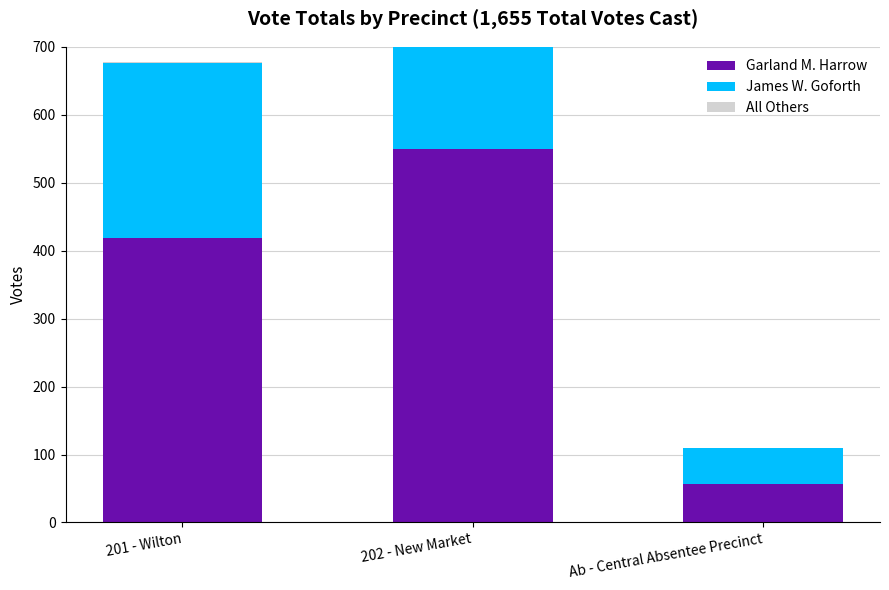

Rank the series at Ab - Central Absentee Precinct from lowest to highest value.

All Others, James W. Goforth, Garland M. Harrow